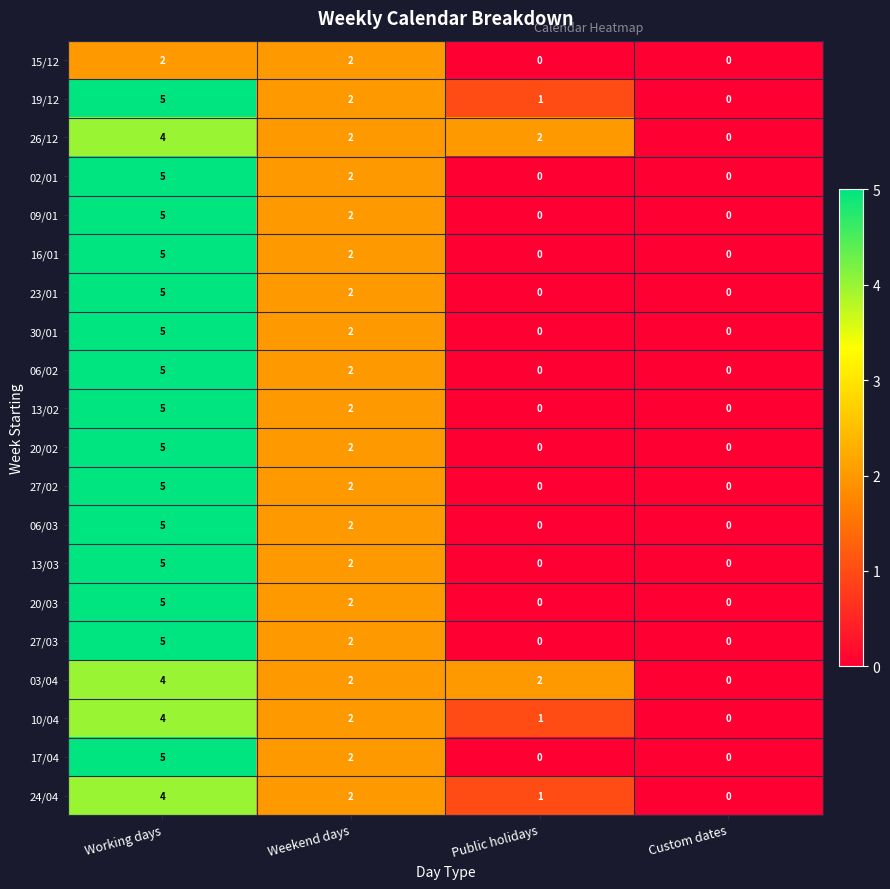

The 02/01 series shows 0 at Public holidays. True or false?

True